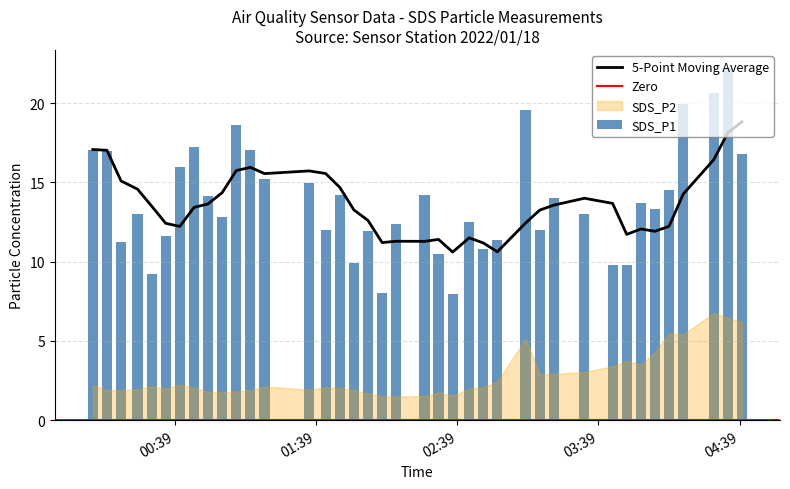

At which label is the value closest to 15?

2022/01/18 01:36